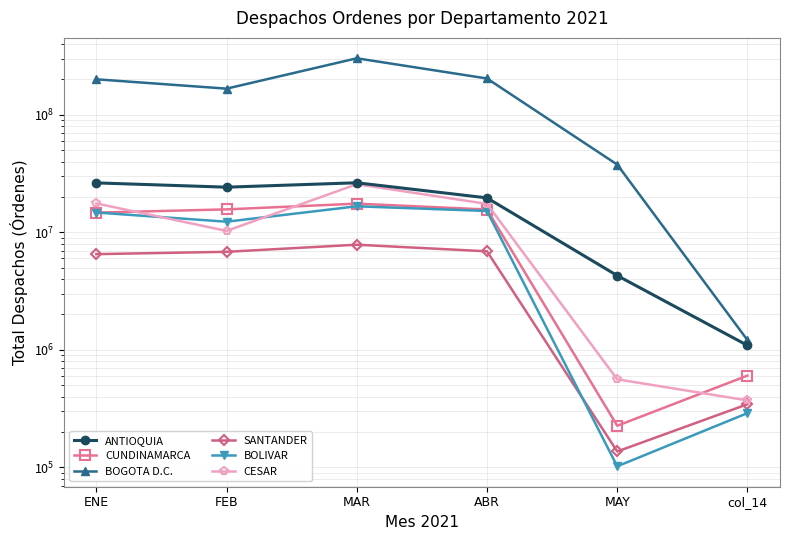

Which series changed the most between MAY and col_14?

BOGOTA D.C.